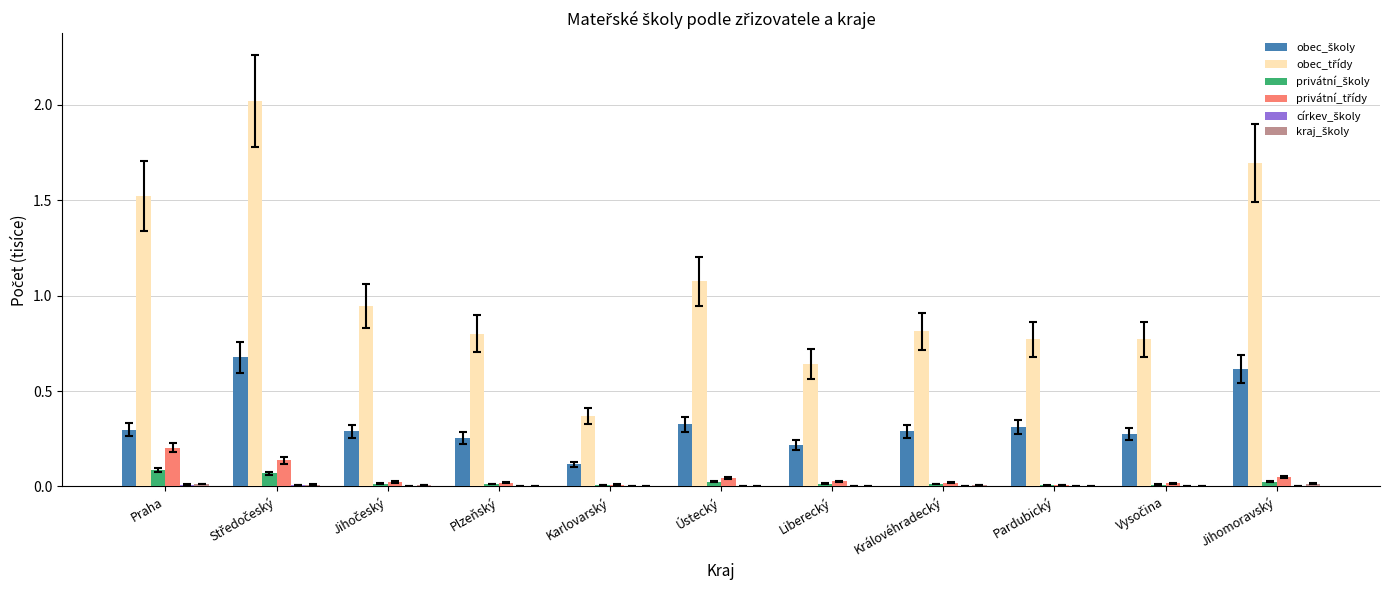

Count the number of categories in the chart.

11